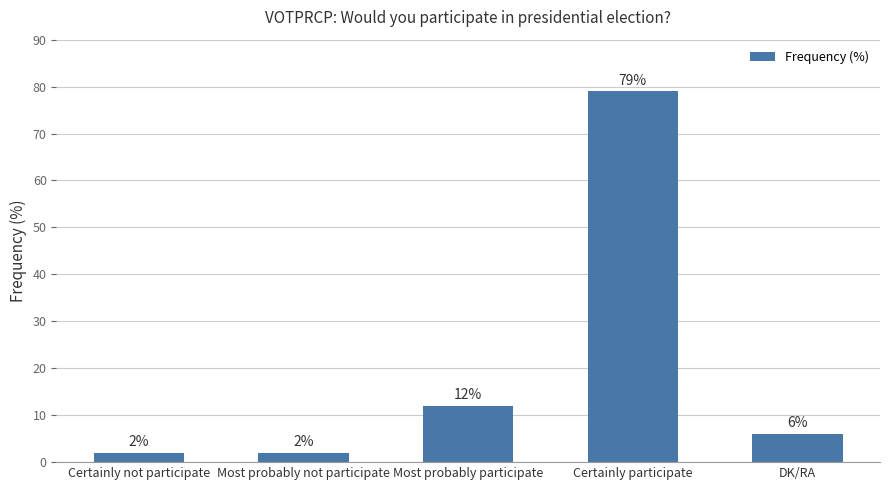

What is the greatest value displayed?

79